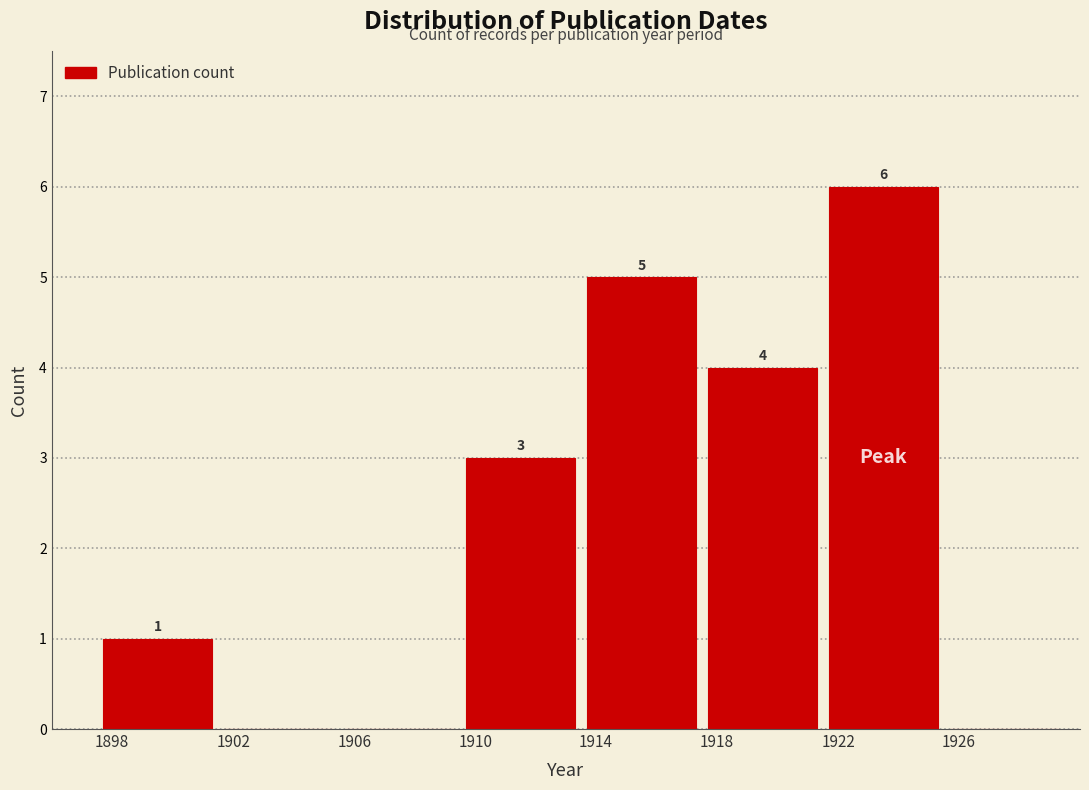

Reading left to right, list all the values displayed in this chart.

1898=1	1902=0	1906=0	1910=3	1914=5	1918=4	1922=6	1926=0